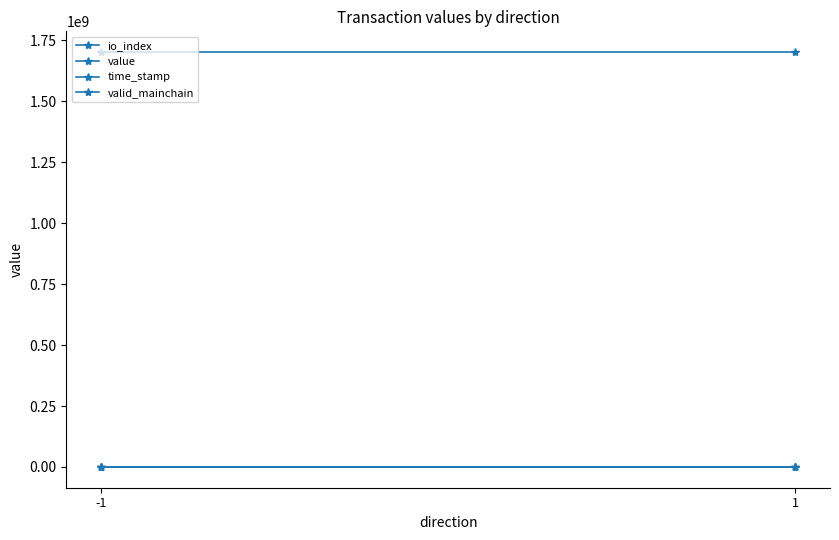

Between -1 and 1, which is larger?

-1